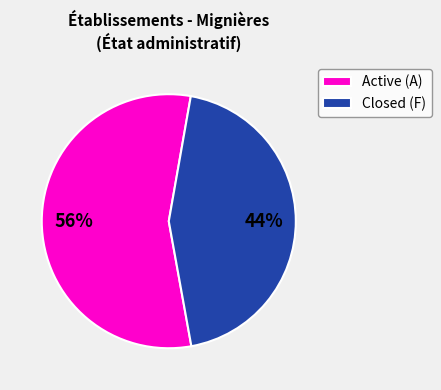

Is it true that Closed (F) is 37% of the pie?

False